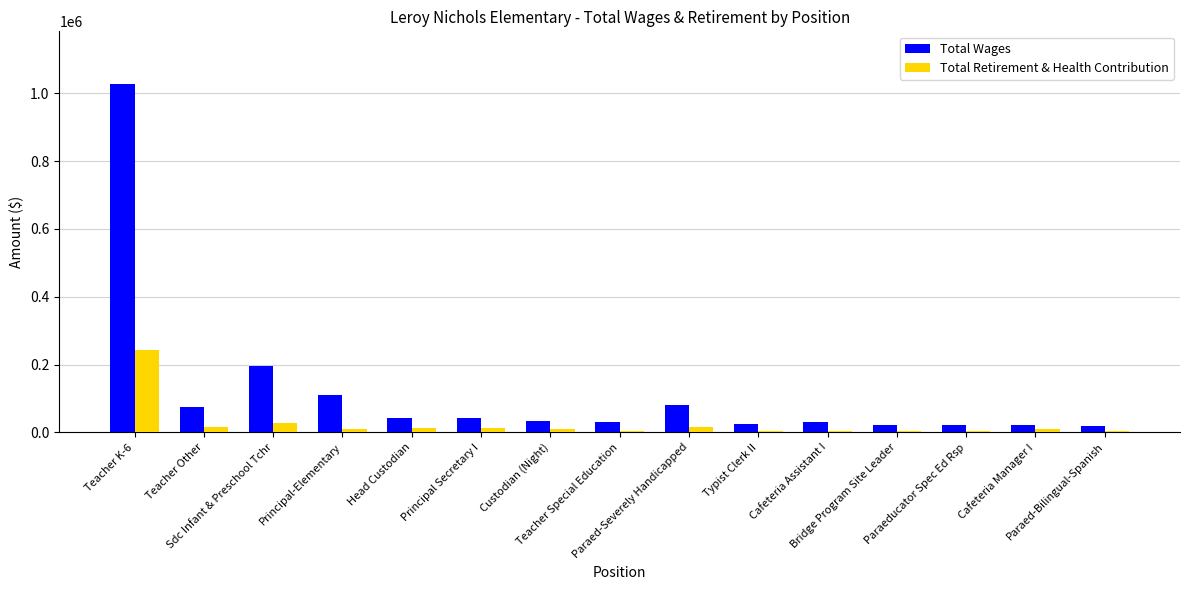

What is the maximum value shown in the chart?

1028751